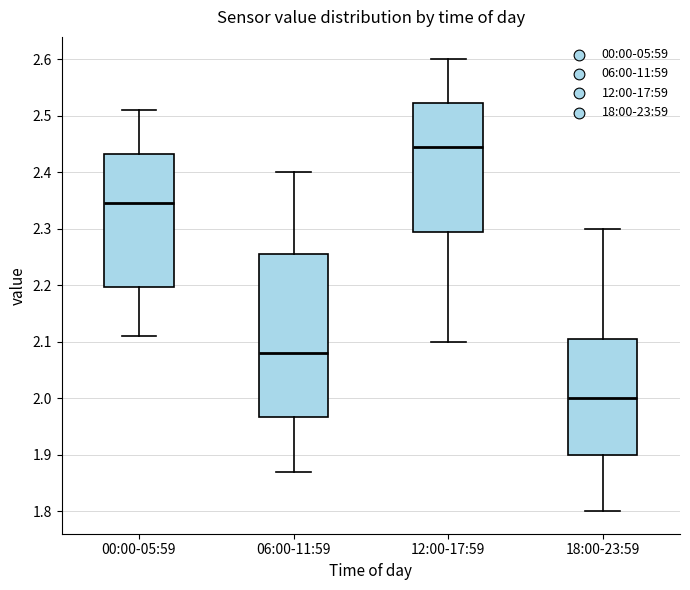

Which box is the tallest, from its lower edge to its upper edge?

06:00-11:59